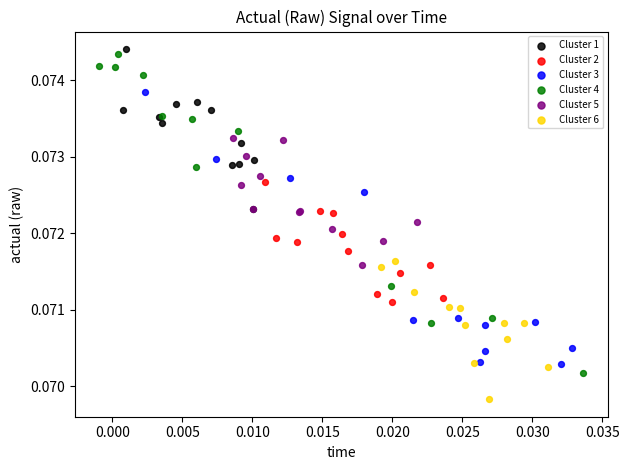

Which series has the widest spread of Y values?

Cluster 4